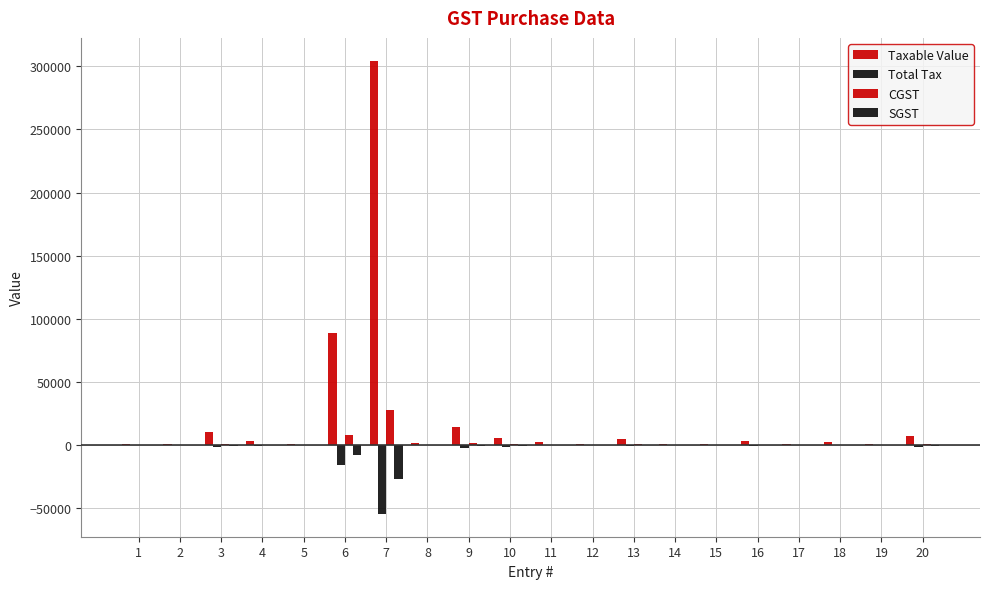

How many data points does each series have?

20